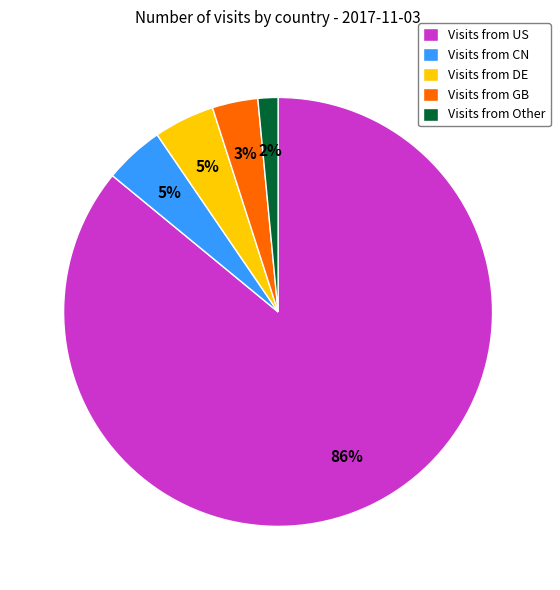

Which category has the smallest portion of the pie?

Visits from Other